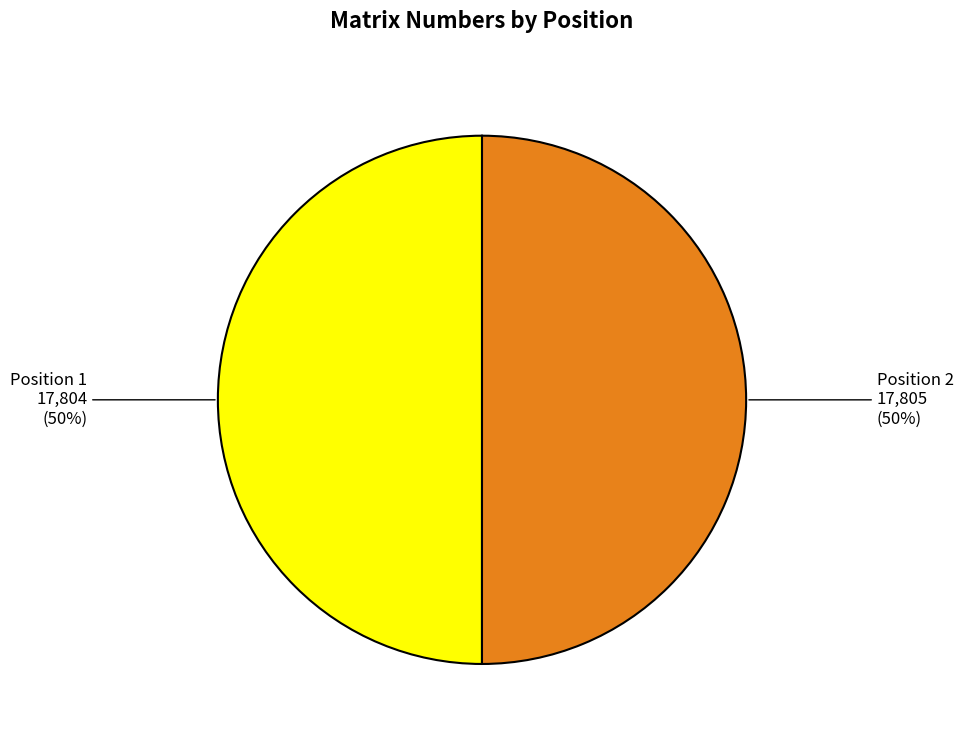

What percentage is the Position 1 slice, to the nearest percent?

50%